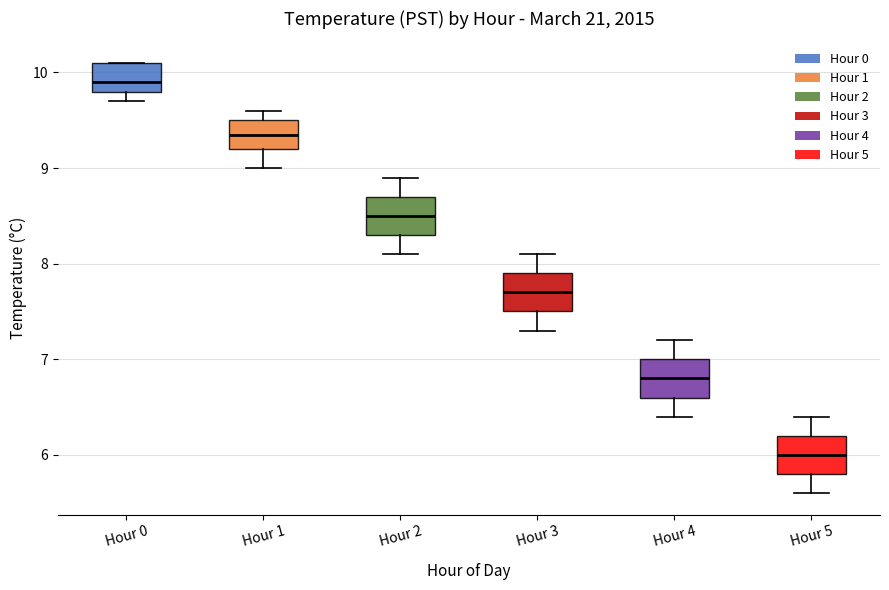

Reading left to right, read every box against the y-axis: the position of its median line, the range the box covers, and the ends of its whiskers. The values are not printed on the chart, so give them approximately, as read against the axis.

Hour 0: median 9.9, box 9.8 to 10.1, whiskers 9.7 to 10.1
Hour 1: median 9.4, box 9.2 to 9.5, whiskers 9.0 to 9.6
Hour 2: median 8.5, box 8.3 to 8.7, whiskers 8.1 to 8.9
Hour 3: median 7.7, box 7.5 to 7.9, whiskers 7.3 to 8.1
Hour 4: median 6.8, box 6.6 to 7.0, whiskers 6.4 to 7.2
Hour 5: median 6.0, box 5.8 to 6.2, whiskers 5.6 to 6.4